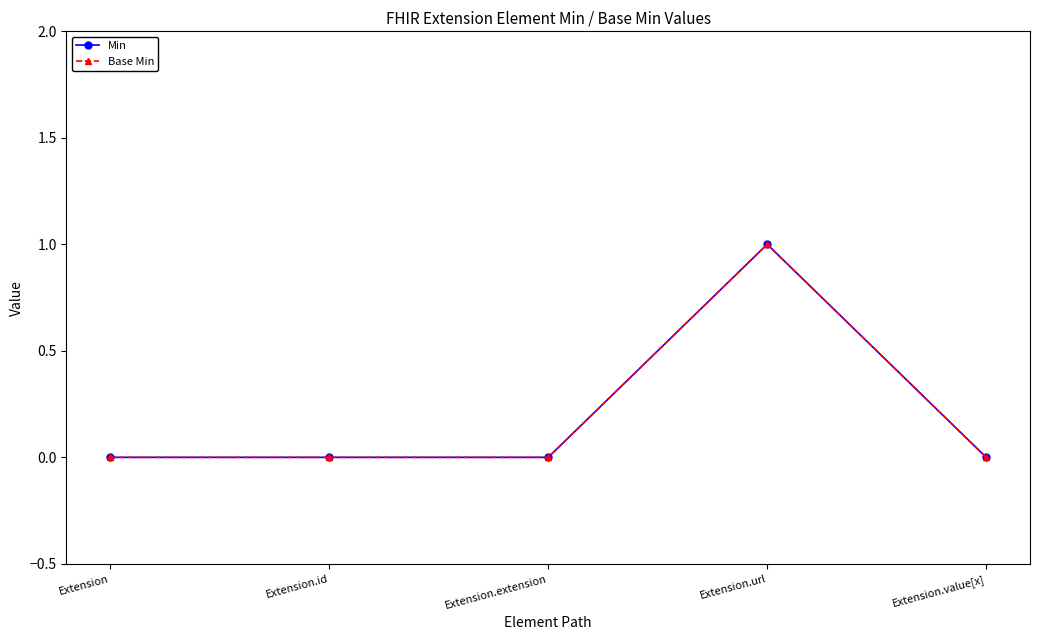

The value of Min at Extension.extension is -1. True or false?

False